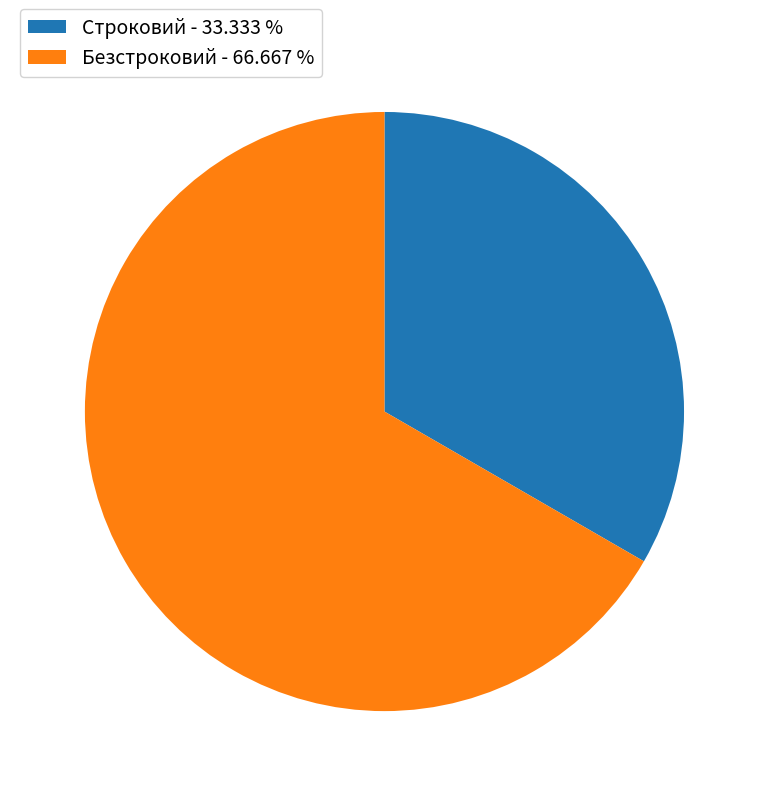

Does Строковий account for over 50% of the chart?

No